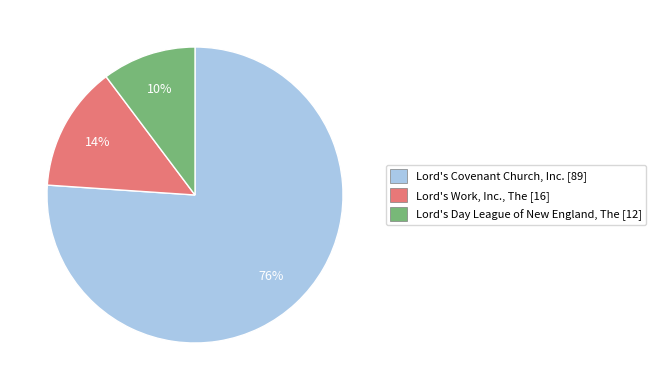

Is it true that Lord's Day League of New England, The [12] is 10% of the pie?

True